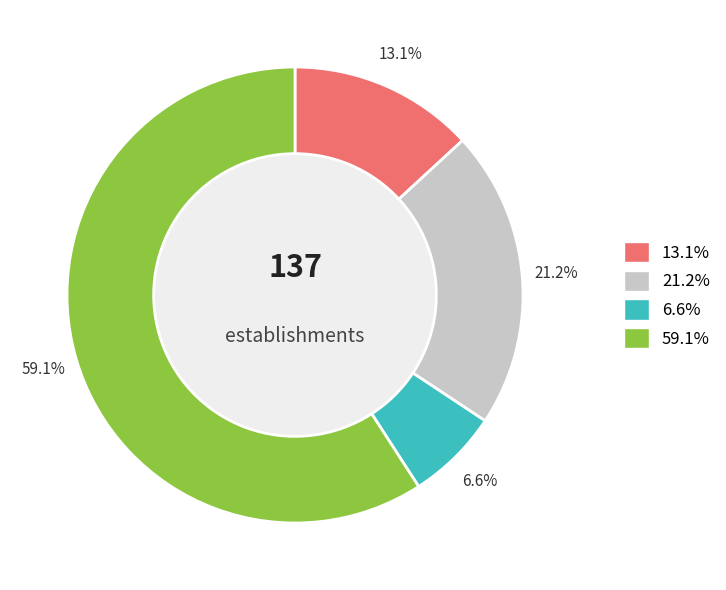

Is there a majority slice in this chart?

Yes